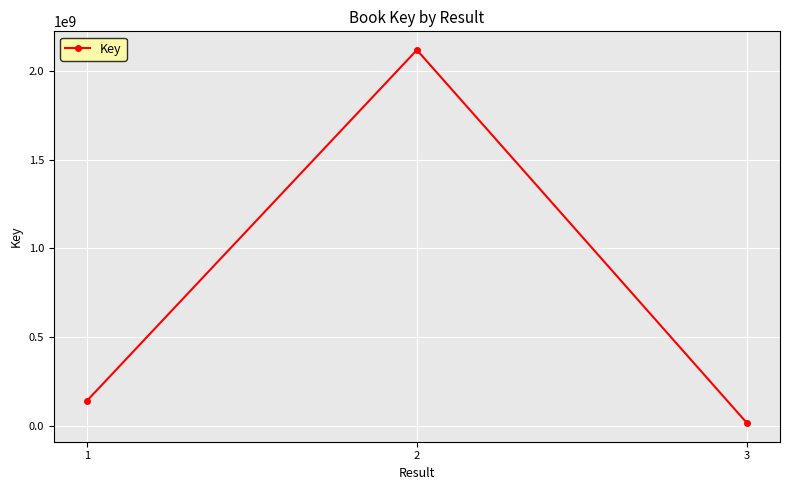

What is the difference between the values at 2 and 3?

2101274757